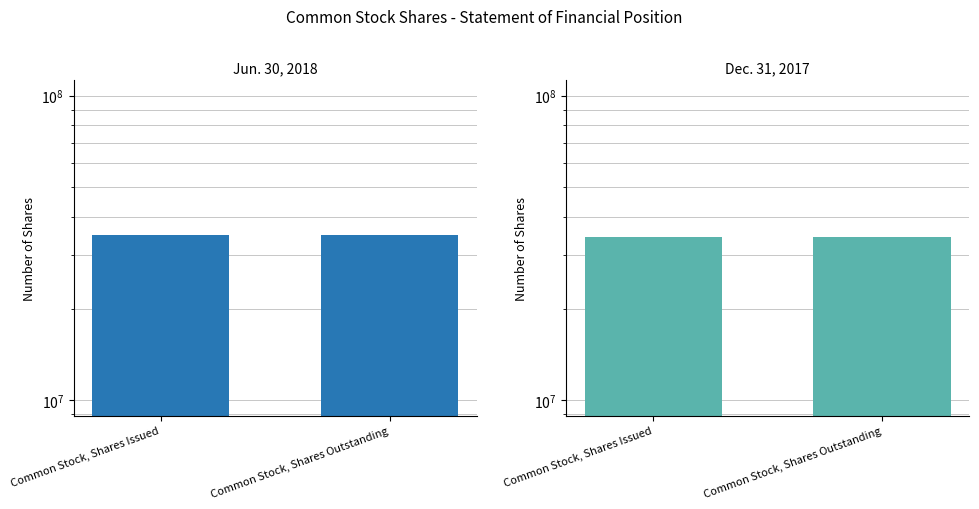

Which series has the largest range (max minus min)?

Jun. 30, 2018